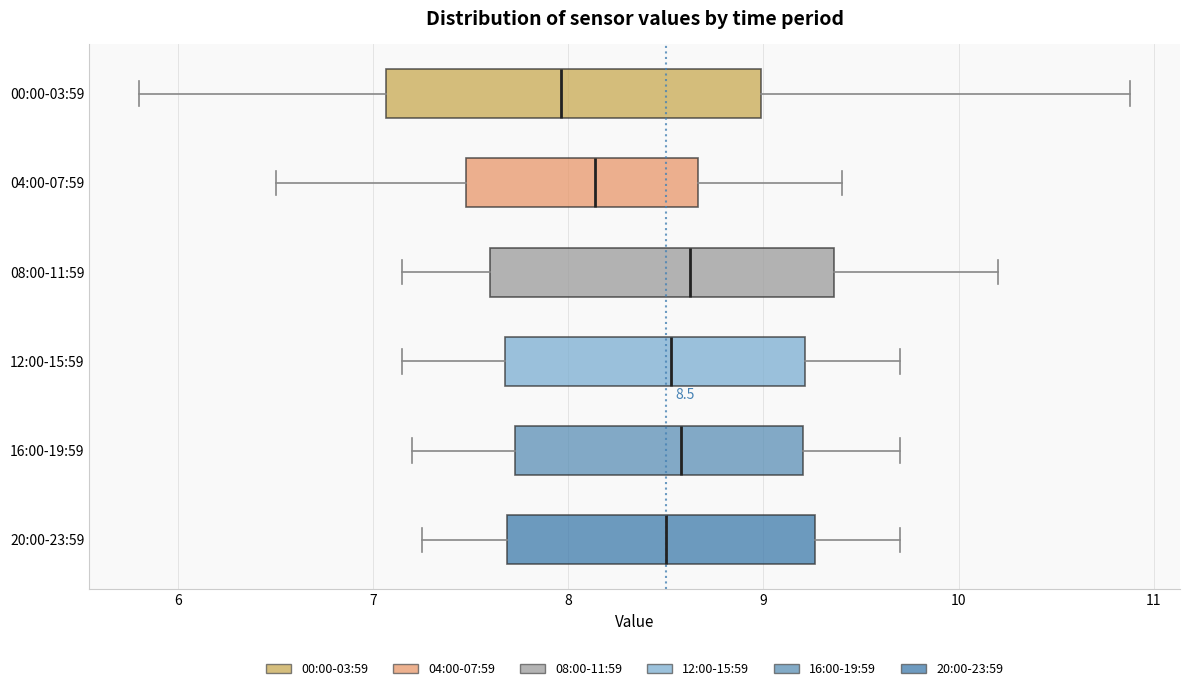

Which box is the widest, from its left edge to its right edge?

00:00-03:59